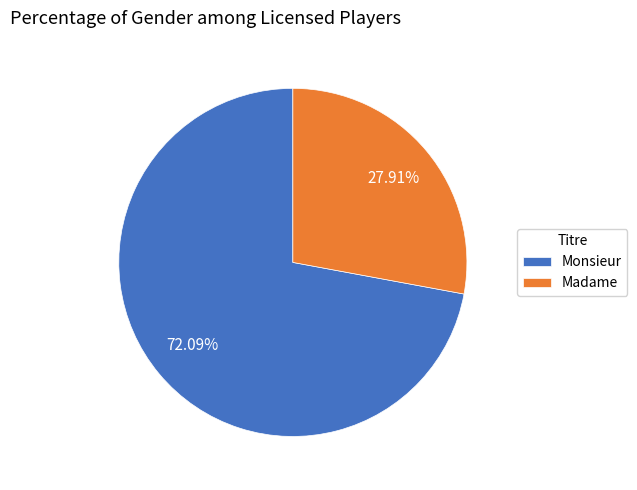

Rank the categories by value from highest to lowest.

Monsieur, Madame